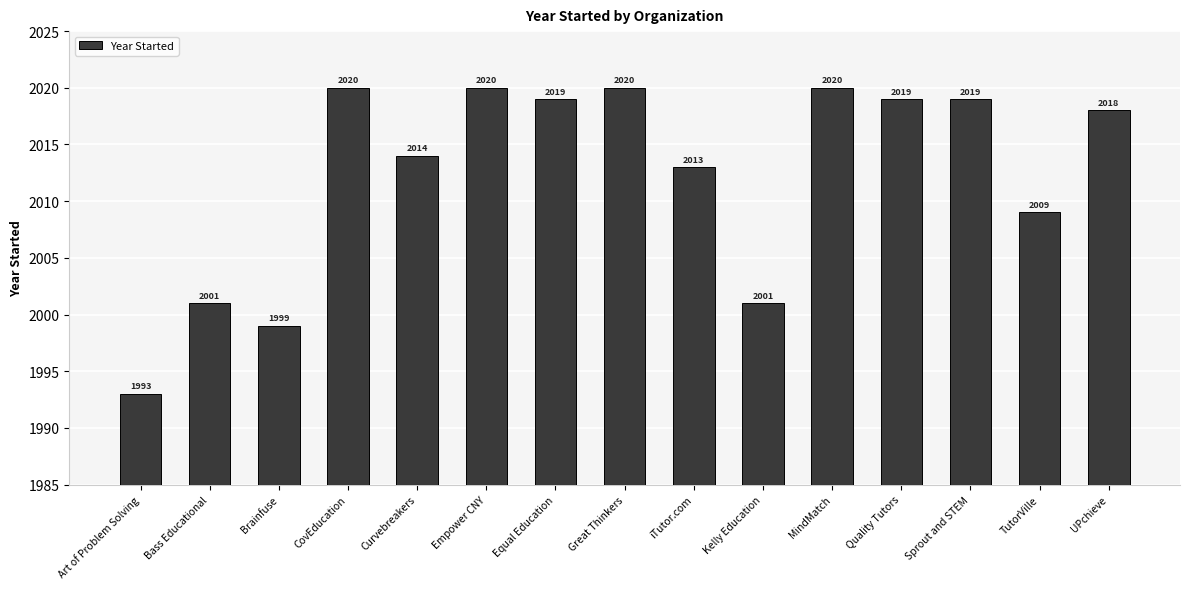

Which label corresponds to the smallest value in the chart?

Art of Problem Solving